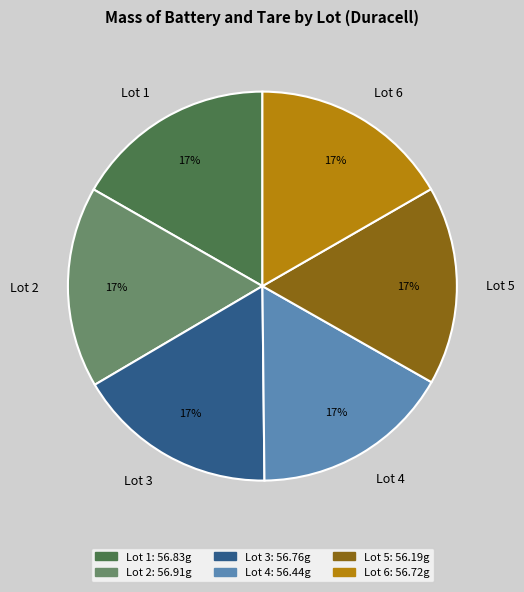

Do Lot 1 and Lot 6 together represent more than half of the pie?

No